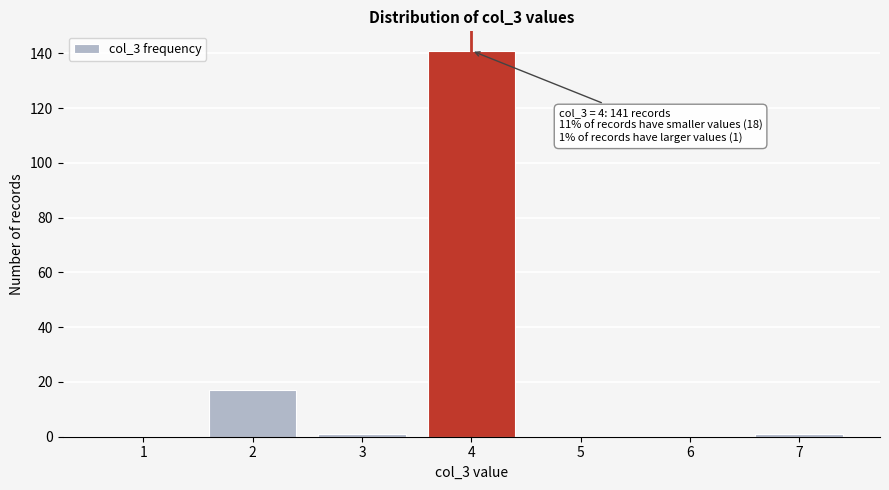

Reading left to right, what are all the values shown in this chart?

1=0	2=17	3=1	4=141	5=0	6=0	7=1